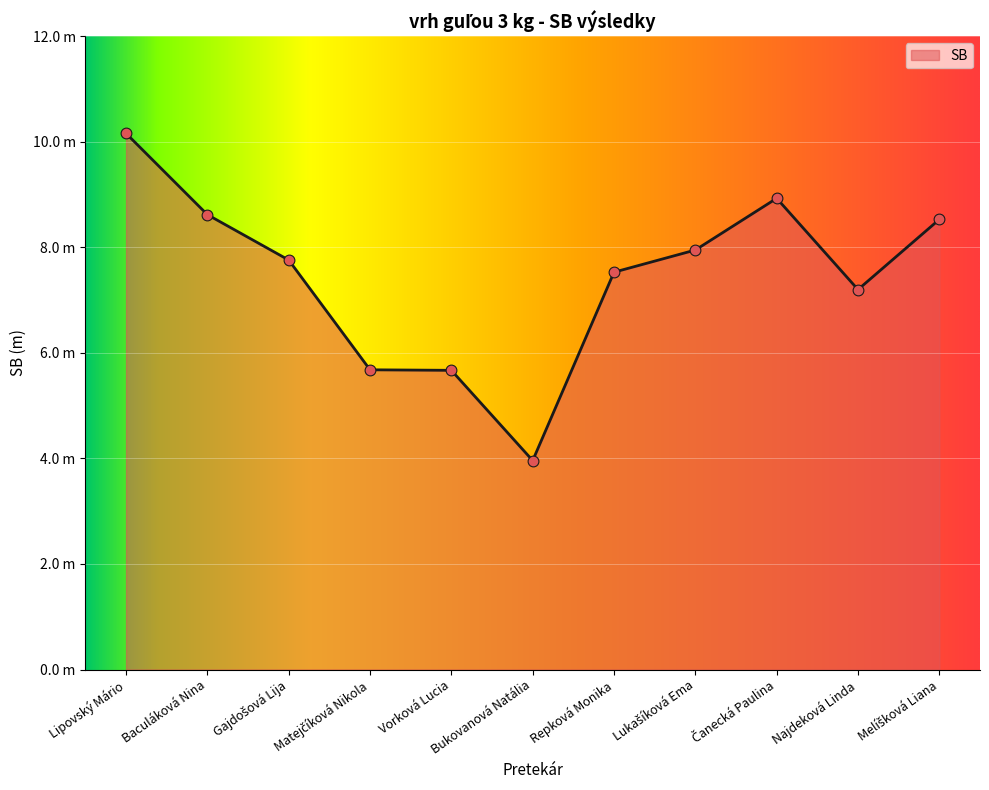

Between Lipovský Mário and Repková Monika, which is larger?

Lipovský Mário